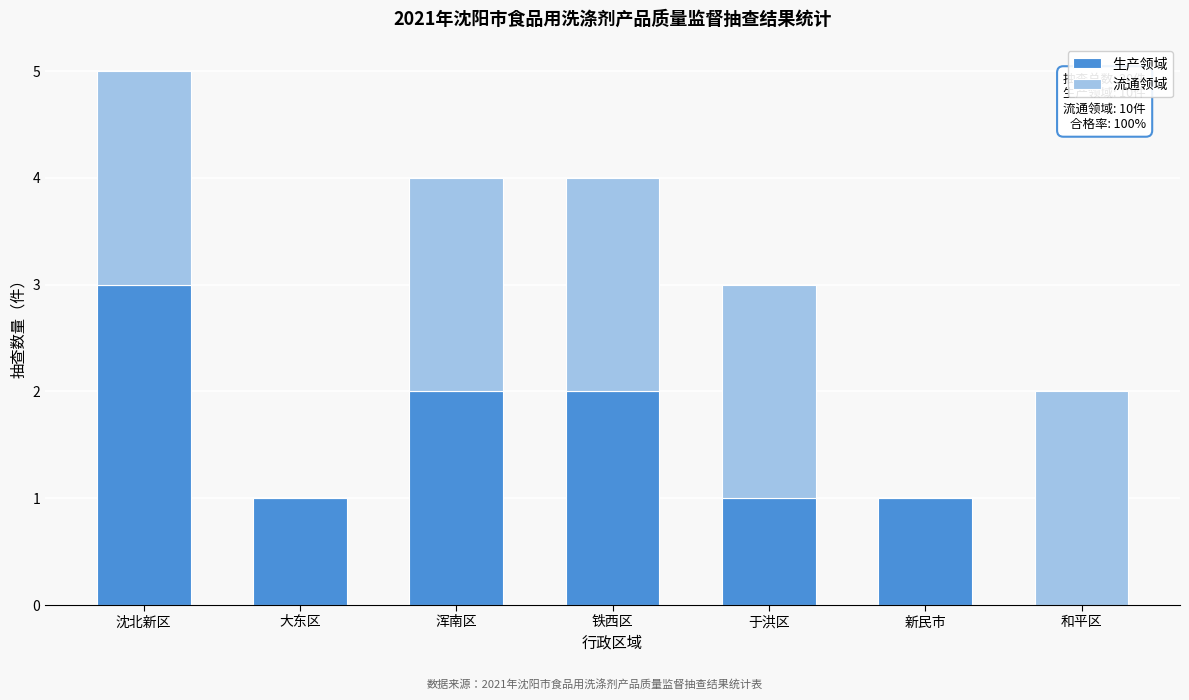

Reading left to right, what are the values for 生产领域?

沈北新区=3	大东区=1	浑南区=2	铁西区=2	于洪区=1	新民市=1	和平区=0